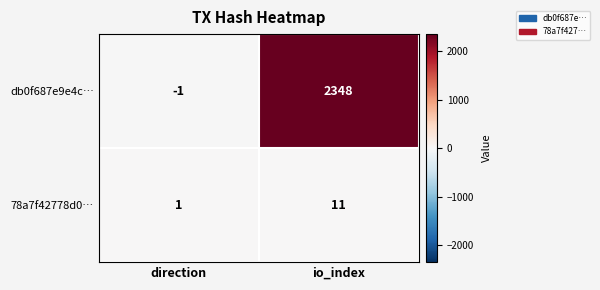

Reading left to right, list all the values displayed in this chart.

db0f687e9e4c…: -1	2348
78a7f42778d0…: 1	11